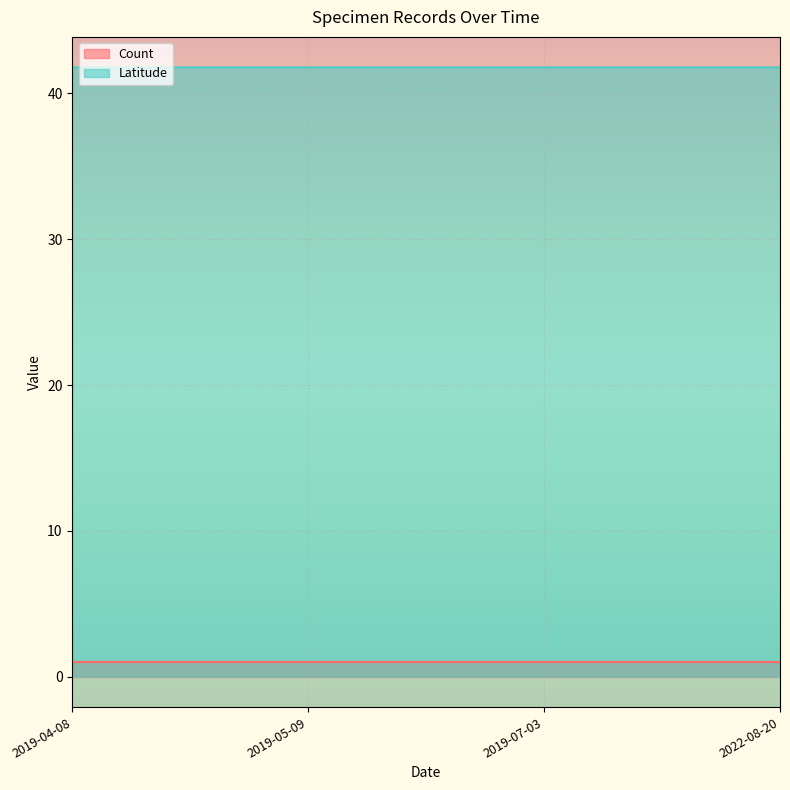

Where is the first local minimum?

2019-07-03